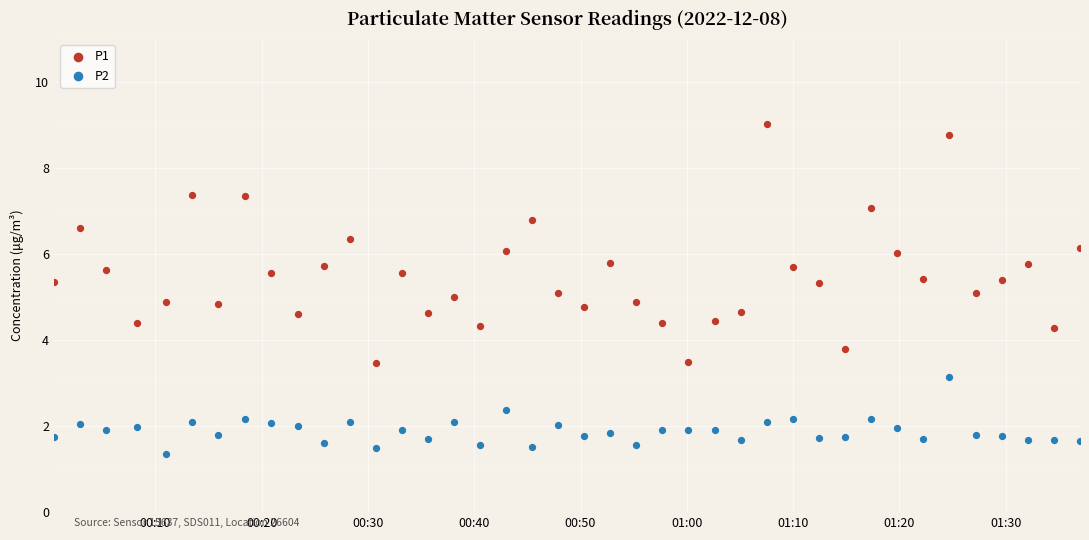

Which series has the largest Y range (max minus min)?

P1